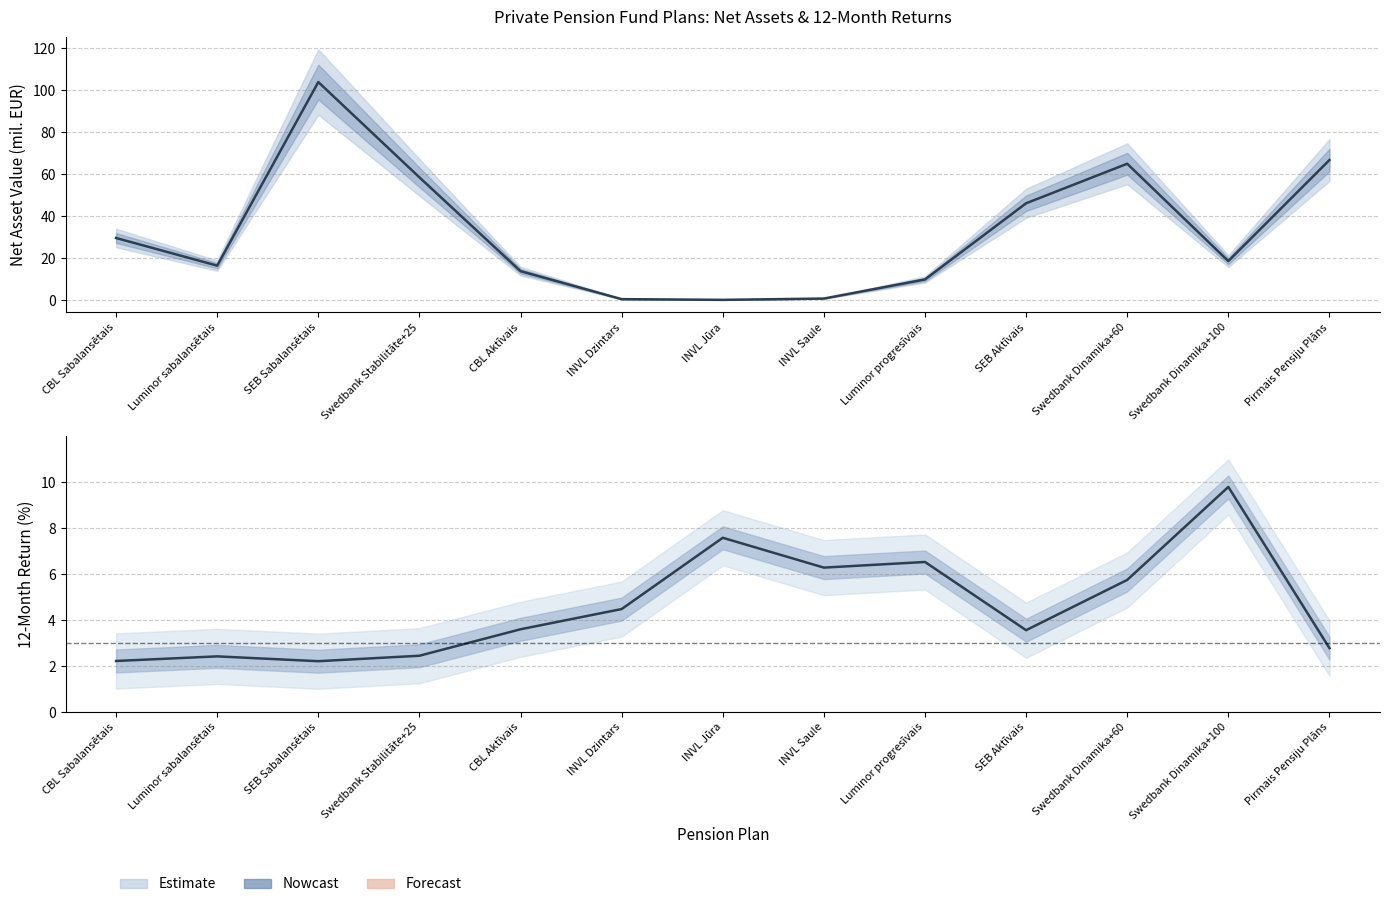

In Kopējā neto aktīvu vērtība (milj.EUR), how many points are higher than both neighbors (excluding endpoints)?

2